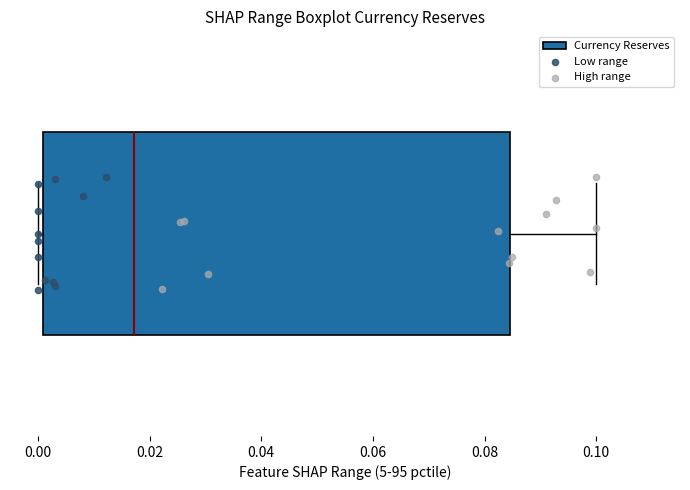

Where does the median line of the box sit on the x-axis? The values are not printed on the chart, so give them approximately, as read against the axis.

0.018